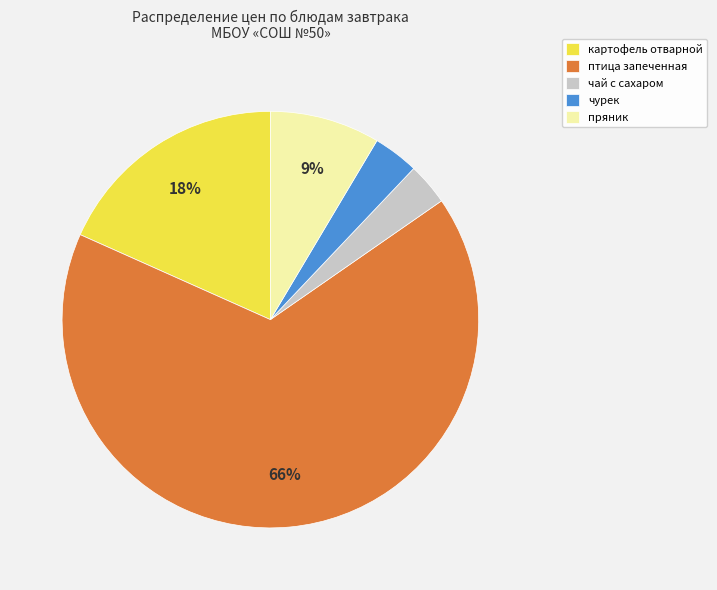

Approximately how many times larger is the value at картофель отварной compared to птица запеченная?

0.3